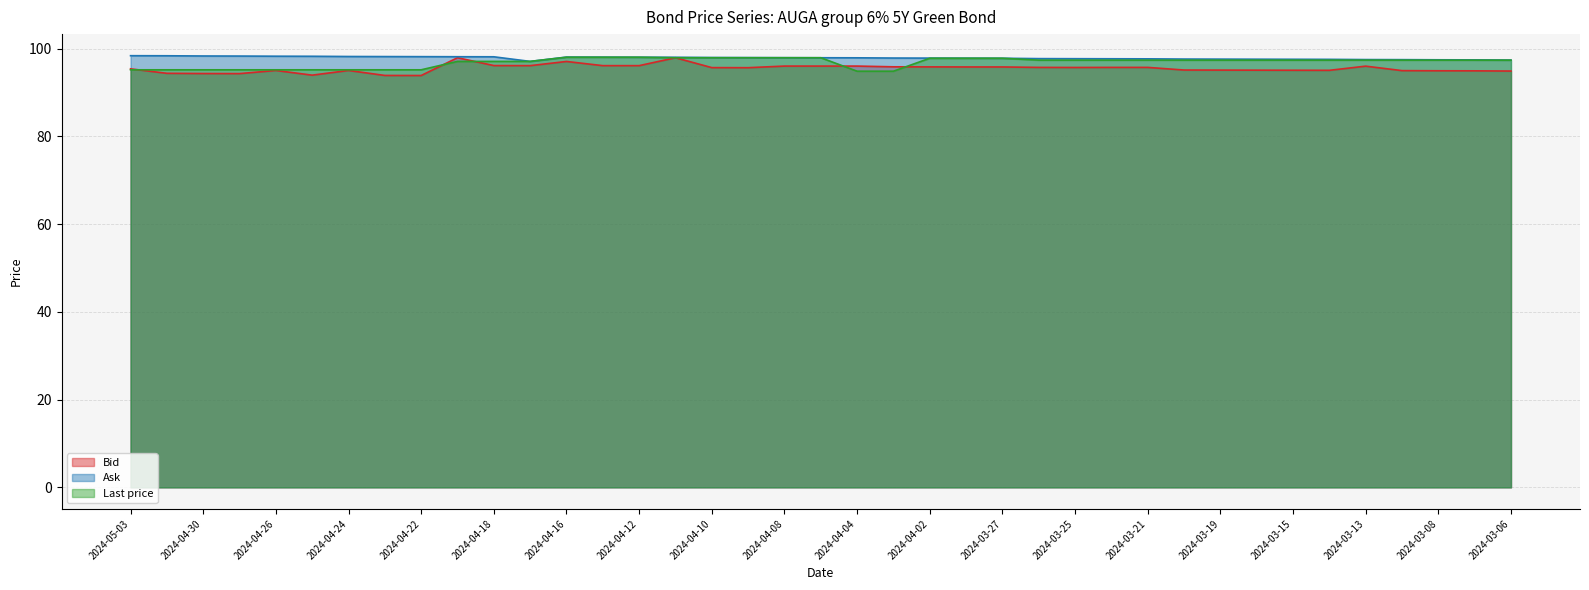

What is the difference between the Ask values at 2024-03-14 and 2024-03-27?

0.2